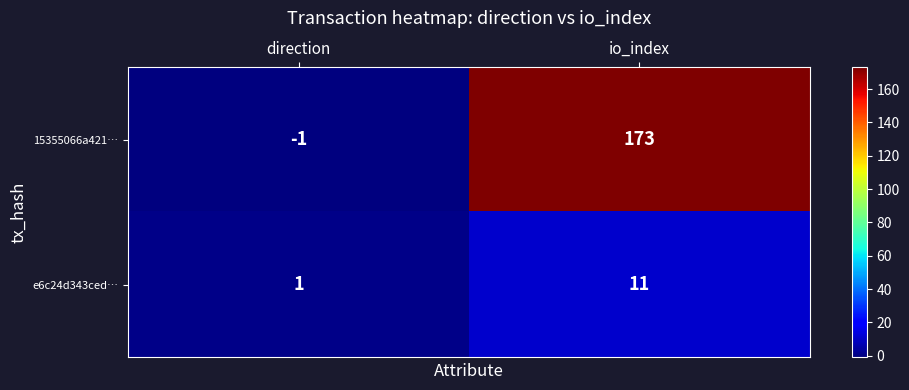

What is the difference between the 15355066a421… values at direction and io_index?

174